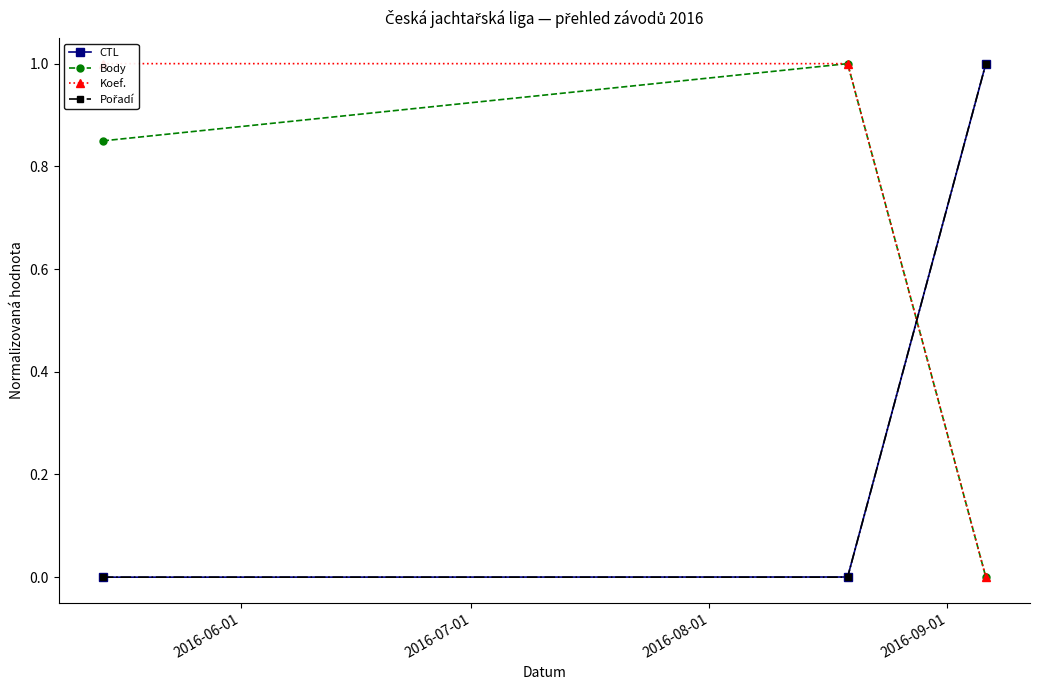

Reading left to right, extract all data points from this chart.

CTL: 0.0	0.0	1.0
Body: 0.8	1.0	0.0
Koef.: 1.0	1.0	0.0
Pořadí: 0.0	0.0	1.0